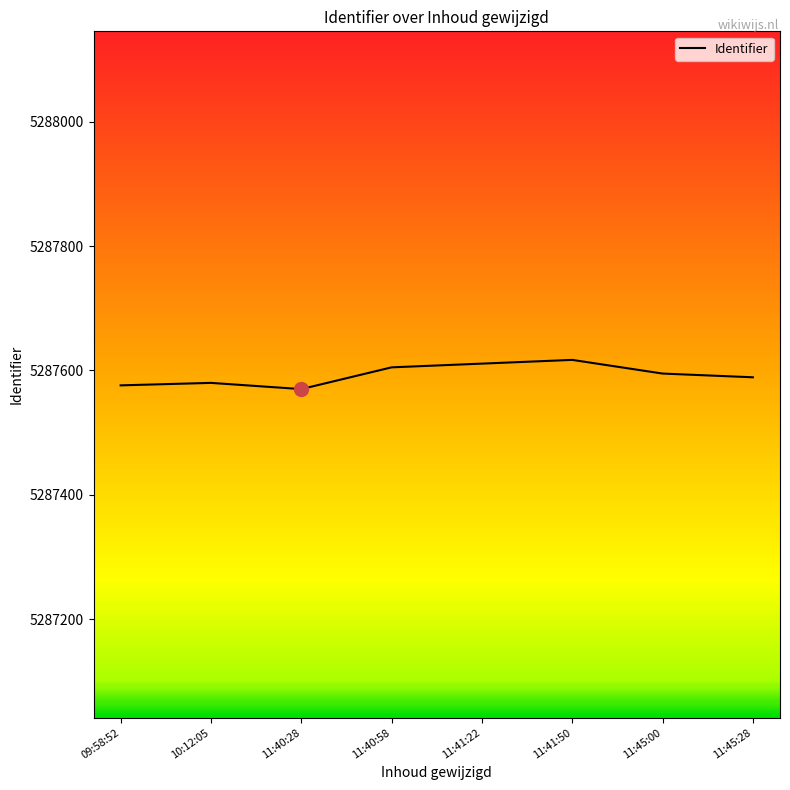

What is the maximum value shown in the chart?

5287617